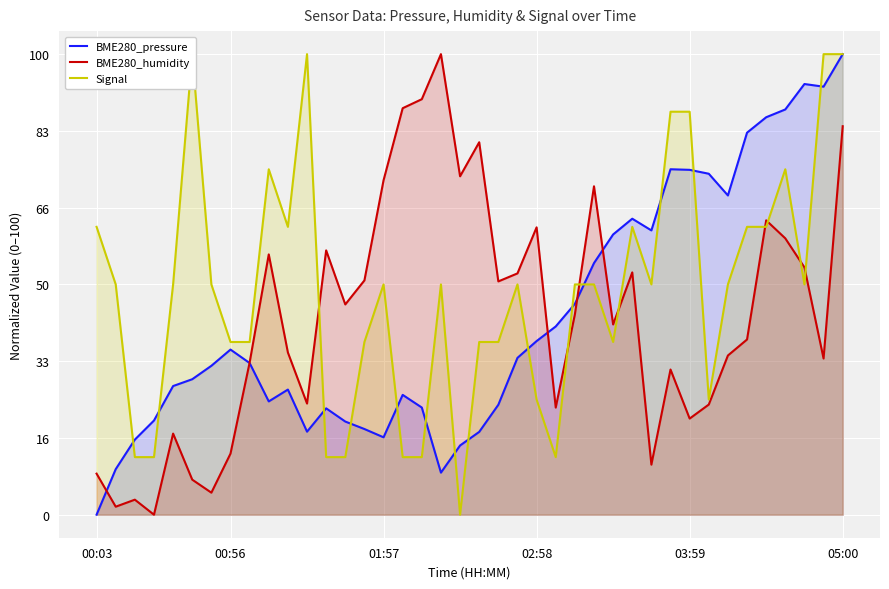

The value of BME280_pressure at 16 is 26.0. True or false?

True